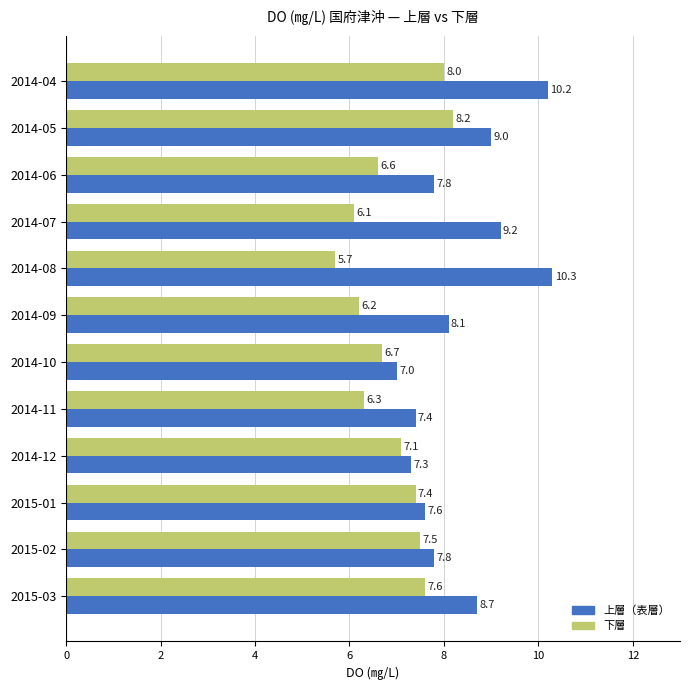

Count the number of data series in this chart.

2